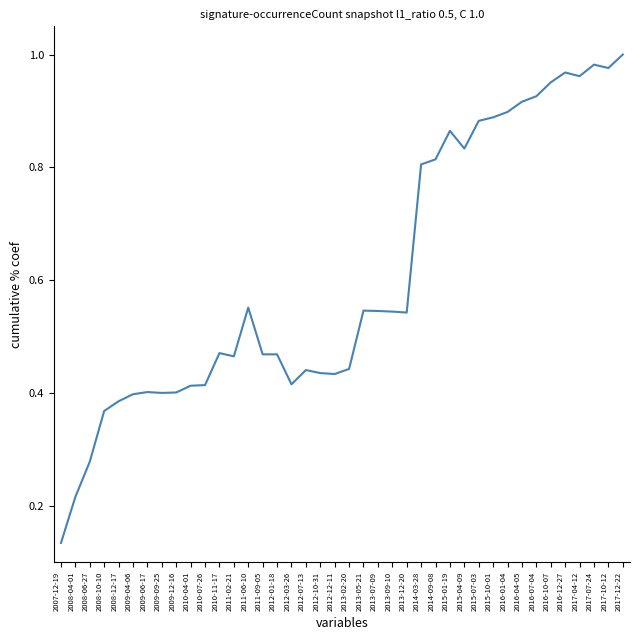

Which category has the highest value across all series?

2017-12-22